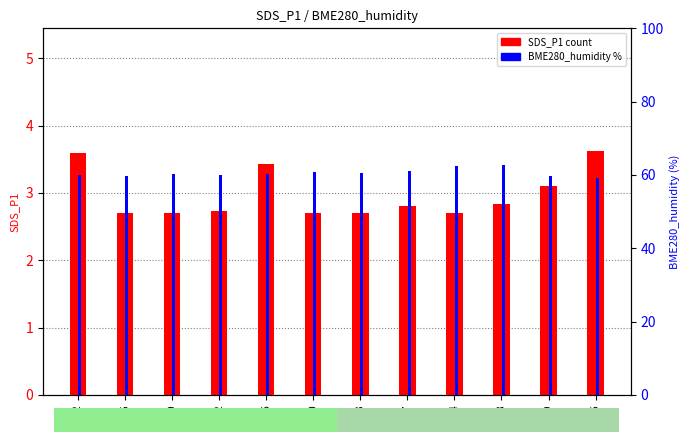

Where does the BME280_humidity series first go above 60?

04:39